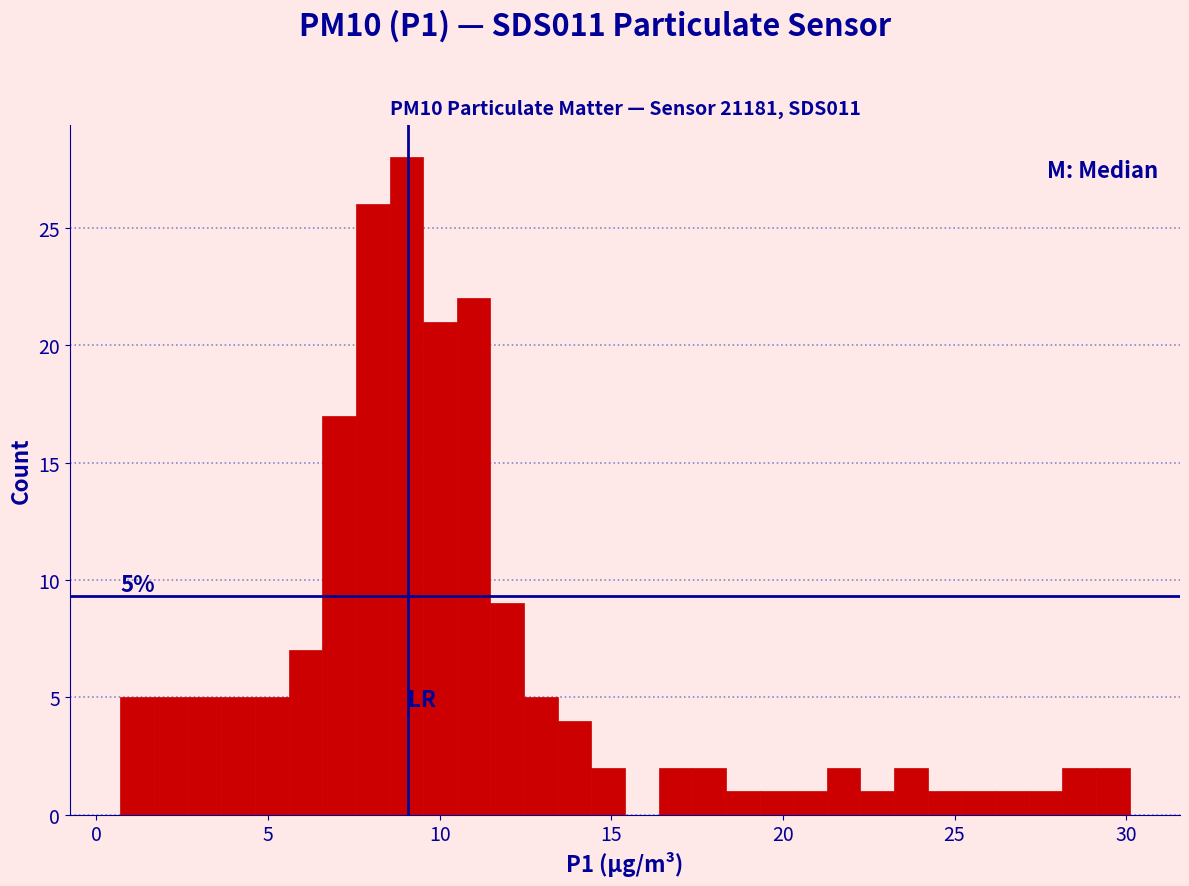

Read against the x-axis, roughly where is the centre of the tallest bar?

9.0